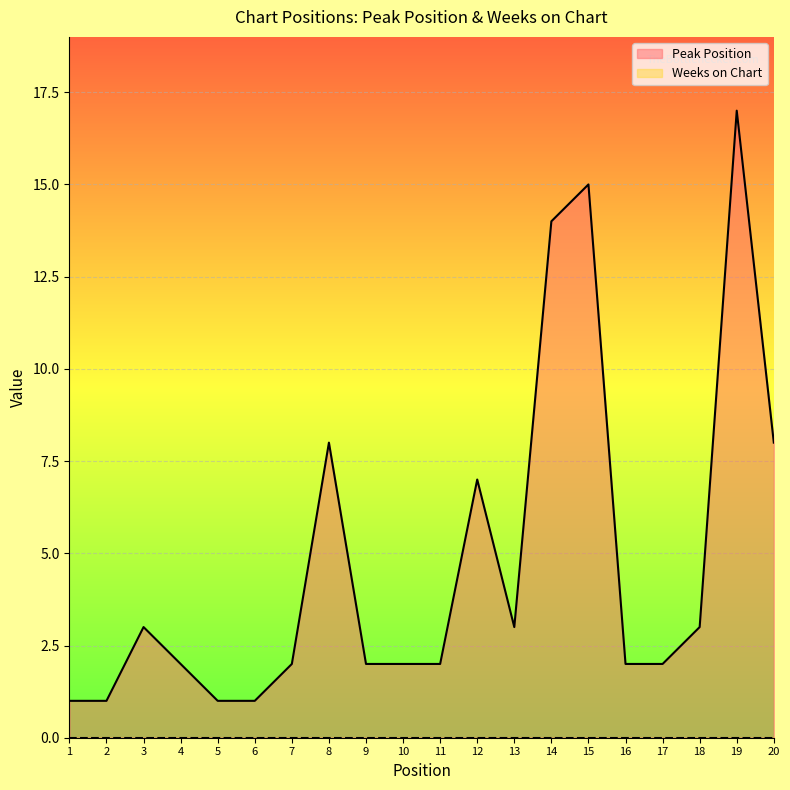

Reading right to left, extract all data points from this chart.

8	17	3	2	2	15	14	3	7	2	2	2	8	2	1	1	2	3	1	1